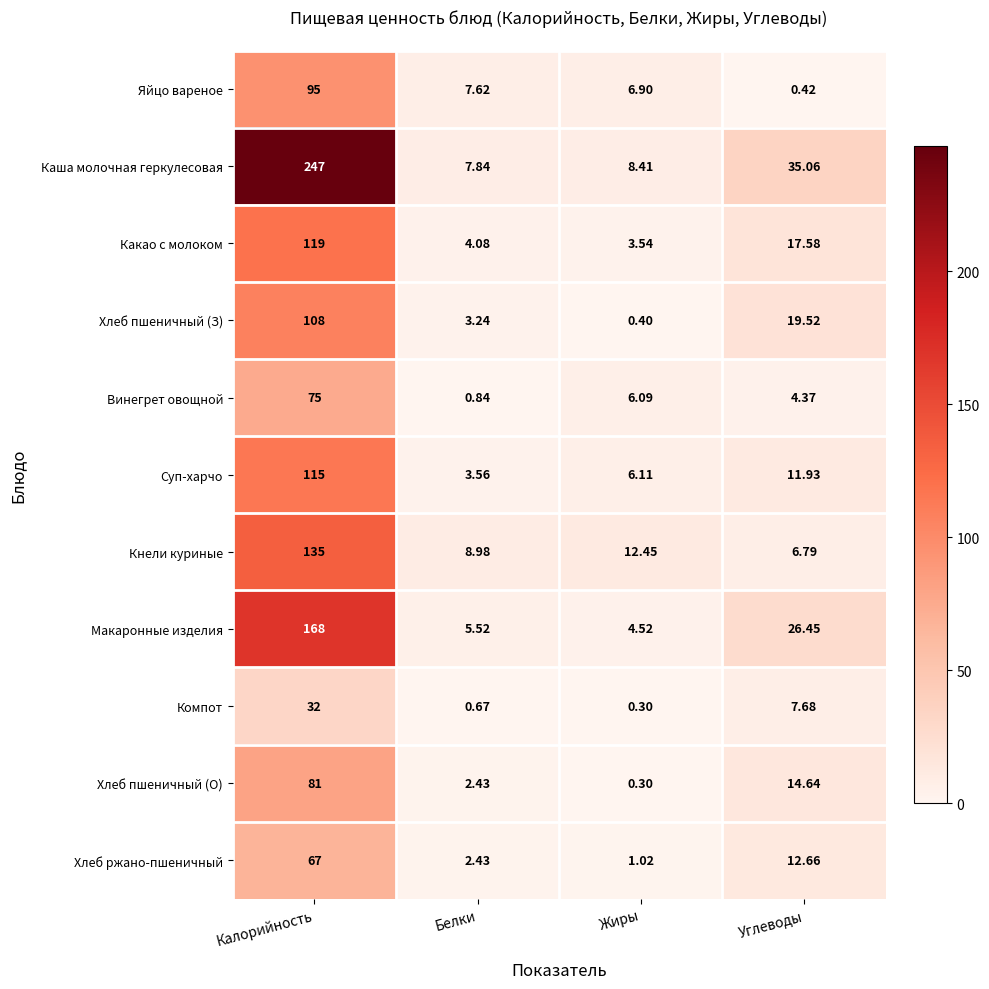

Rank the series by their maximum value, from lowest to highest.

Компот, Хлеб ржано-пшеничный, Винегрет овощной, Хлеб пшеничный (О), Яйцо вареное, Хлеб пшеничный (З), Суп-харчо, Какао с молоком, Кнели куриные, Макаронные изделия, Каша молочная геркулесовая